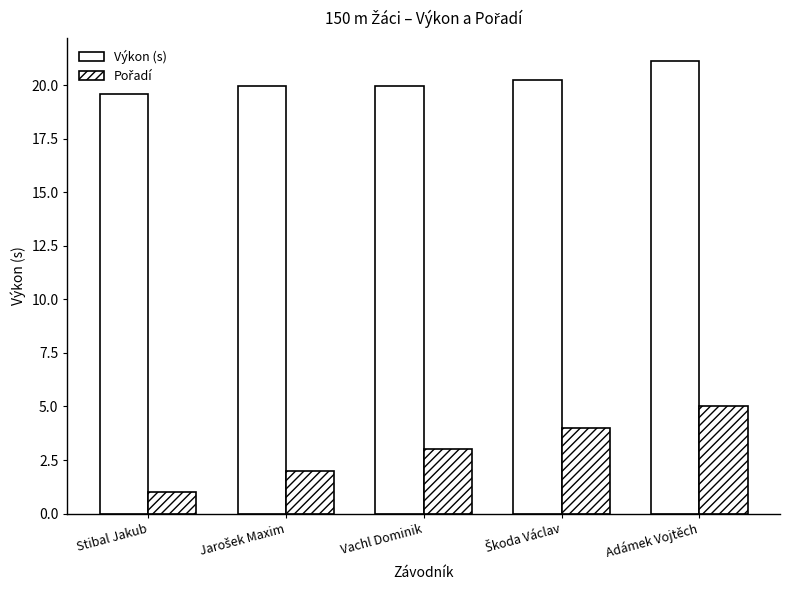

Are the bars grouped side by side (vs. stacked)?

Yes